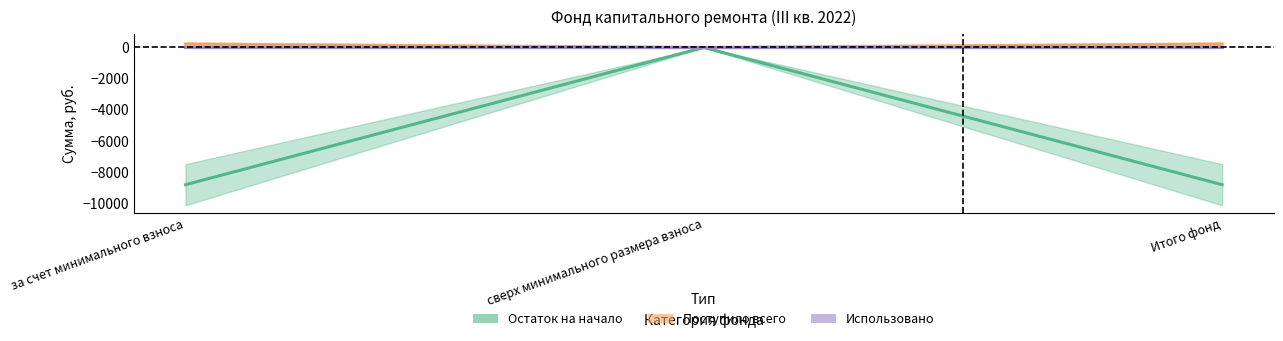

What is the value of the Остаток на начало point at the 3rd from the left?

-8795.7